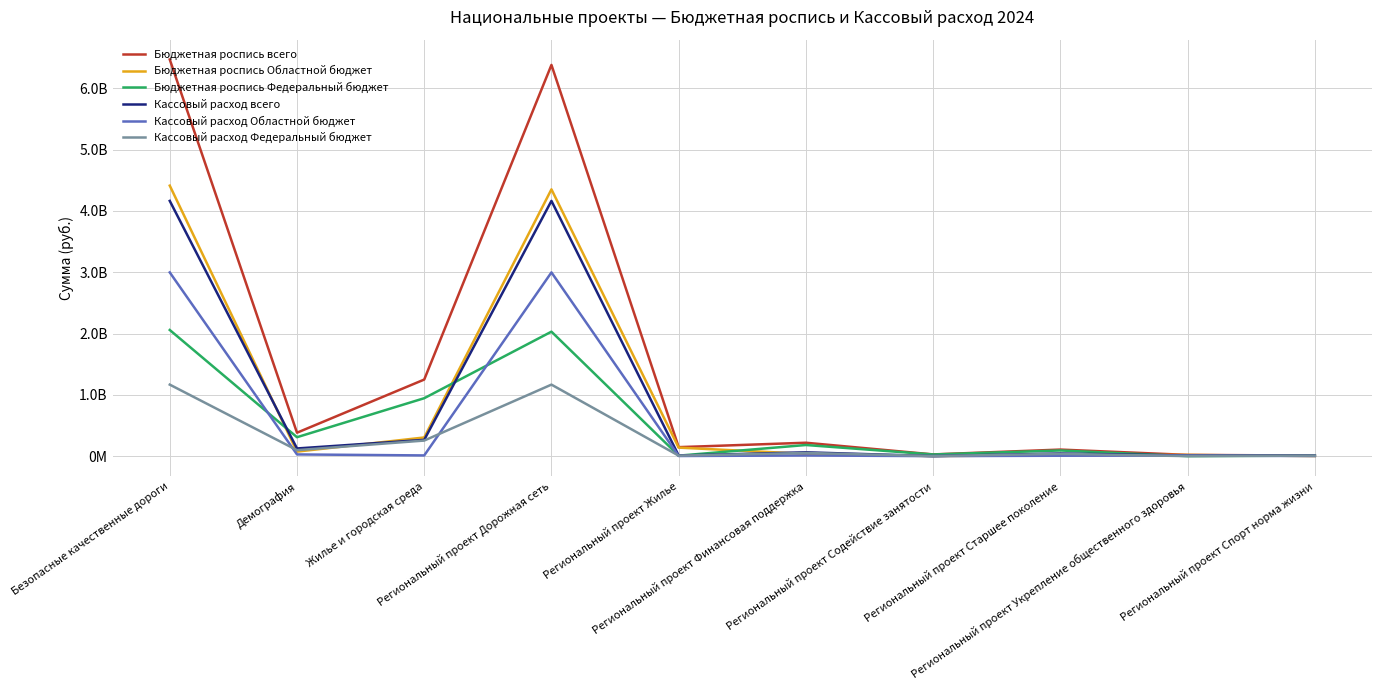

What is the total value across all series at Региональный проект Жилье?

312054584.2